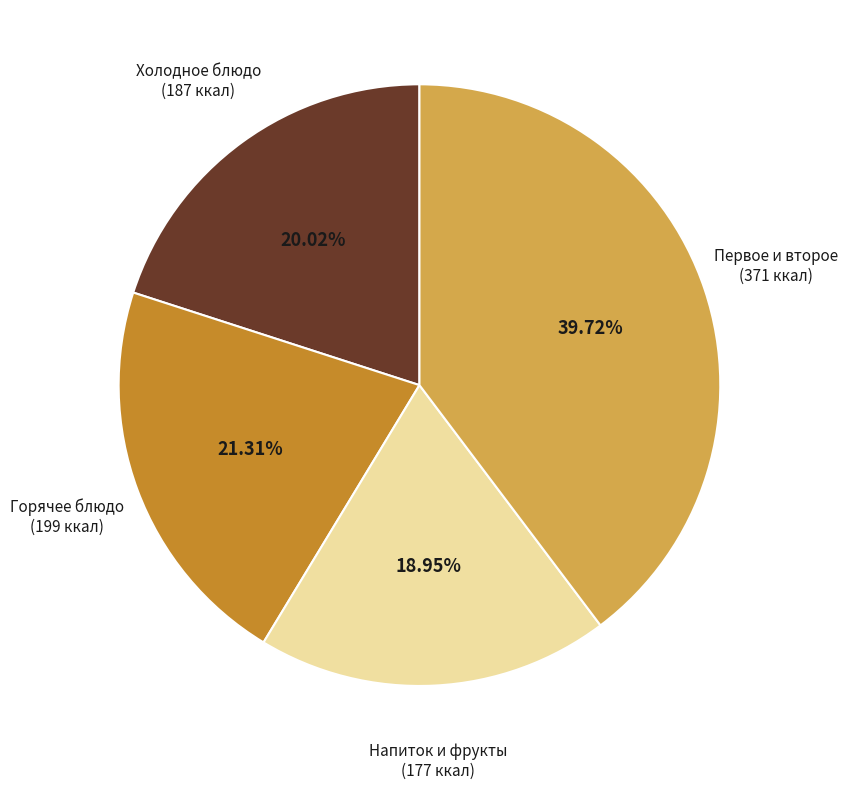

How many slices are in this pie chart?

4